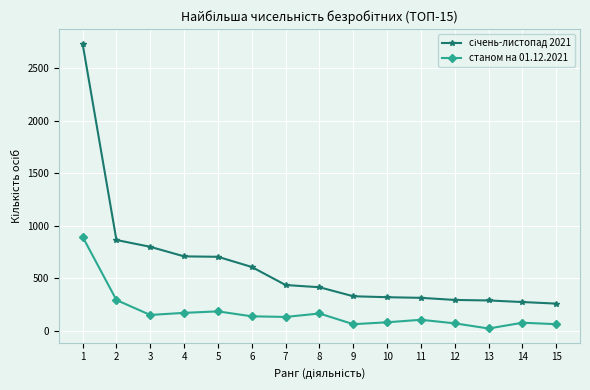

What is the greatest value displayed?

2735